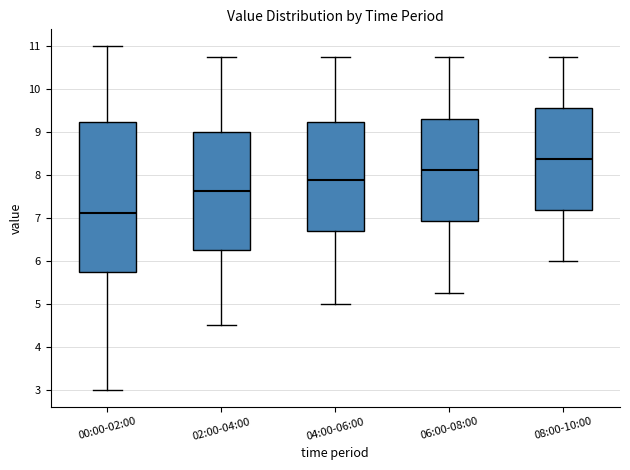

Which box has the lowest median line?

00:00-02:00